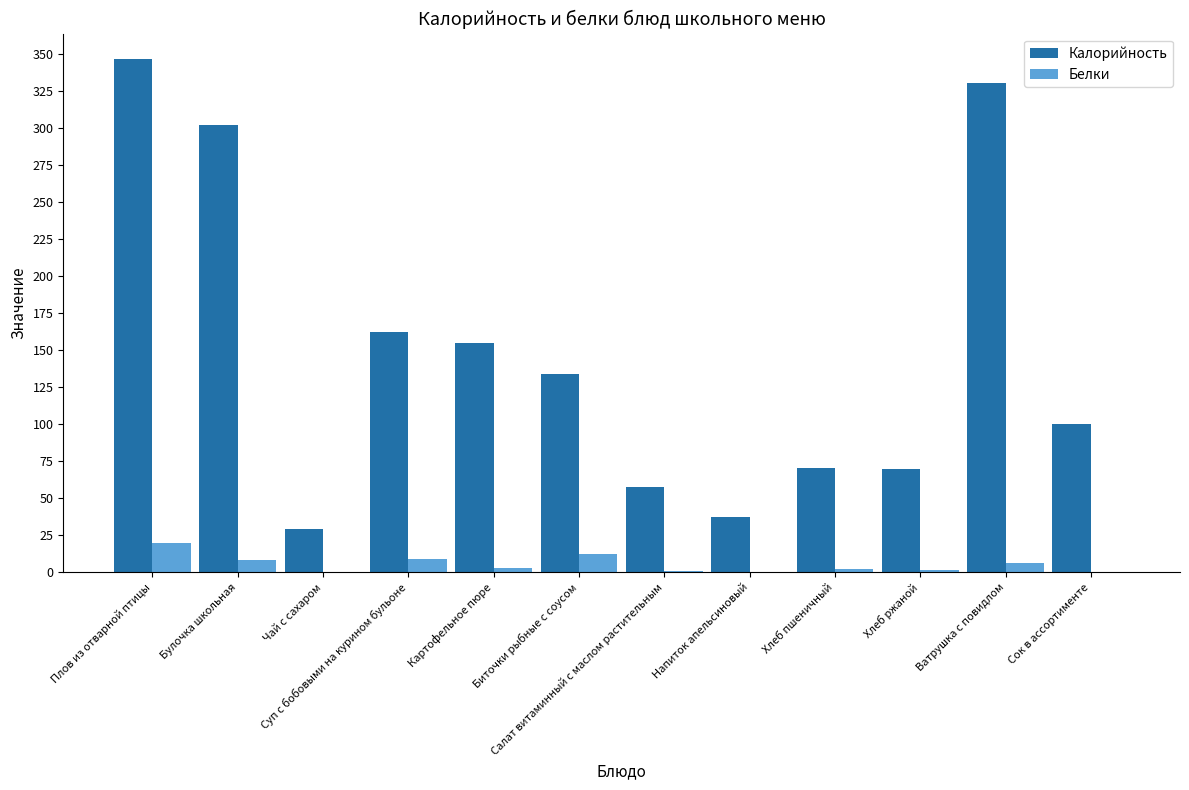

Are the bars grouped side by side (vs. stacked)?

Yes